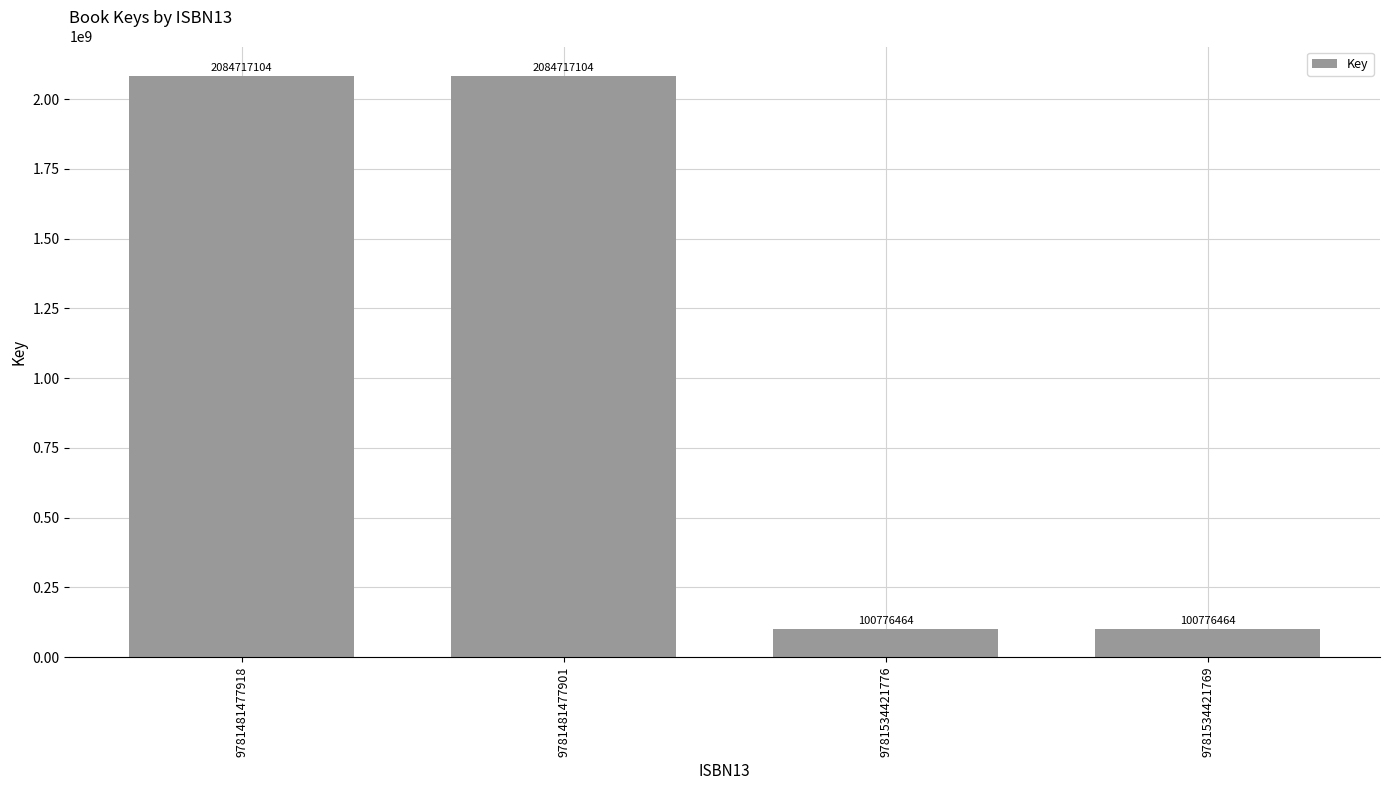

What is the label of the 4th bar from the right?

9781481477918